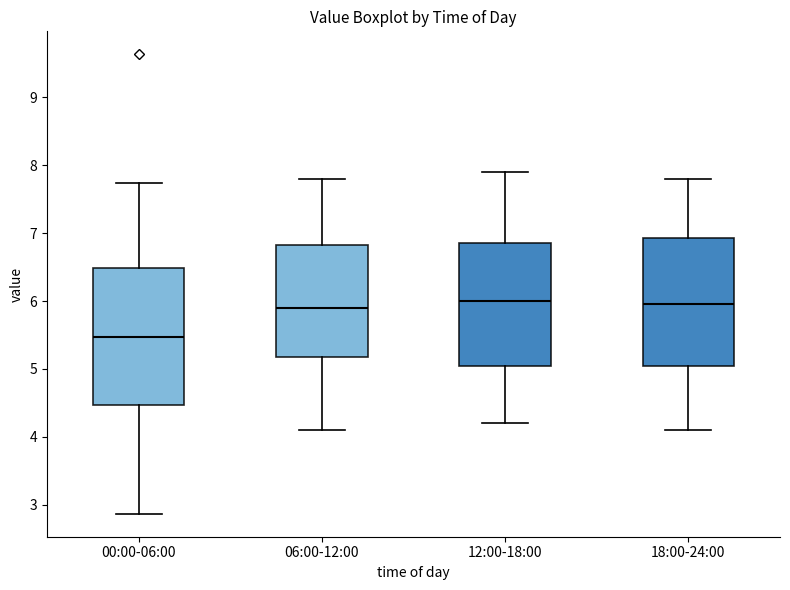

Reading left to right, transcribe this box plot: for each box, give where its median line is, the range the box spans, and where its two whiskers end, as read against the y-axis. The values are not printed on the chart, so give them approximately, as read against the axis.

00:00-06:00: median 5.5, box 4.5 to 6.5, whiskers 2.9 to 7.7
06:00-12:00: median 5.9, box 5.2 to 6.8, whiskers 4.1 to 7.8
12:00-18:00: median 6.0, box 5.1 to 6.9, whiskers 4.2 to 7.9
18:00-24:00: median 6.0, box 5.1 to 6.9, whiskers 4.1 to 7.8